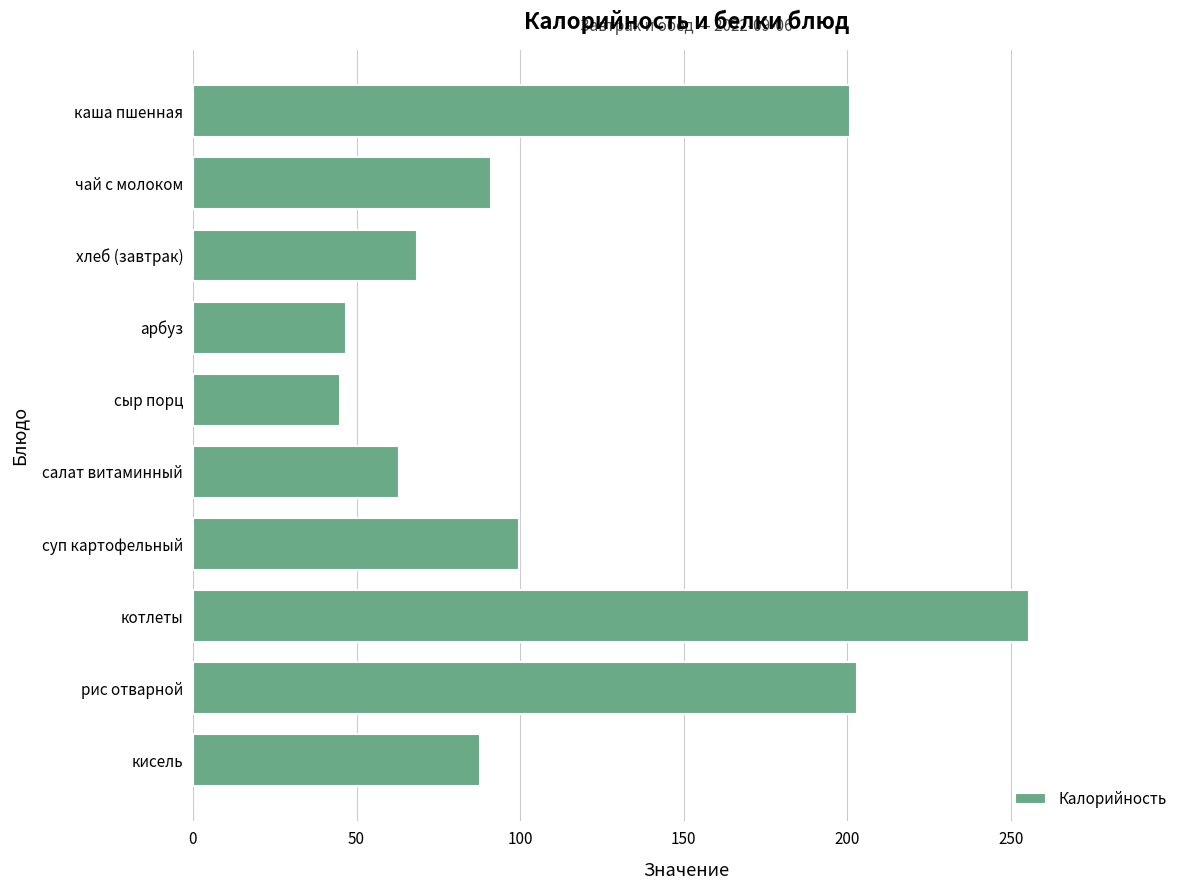

Read the value at кисель.

87.7